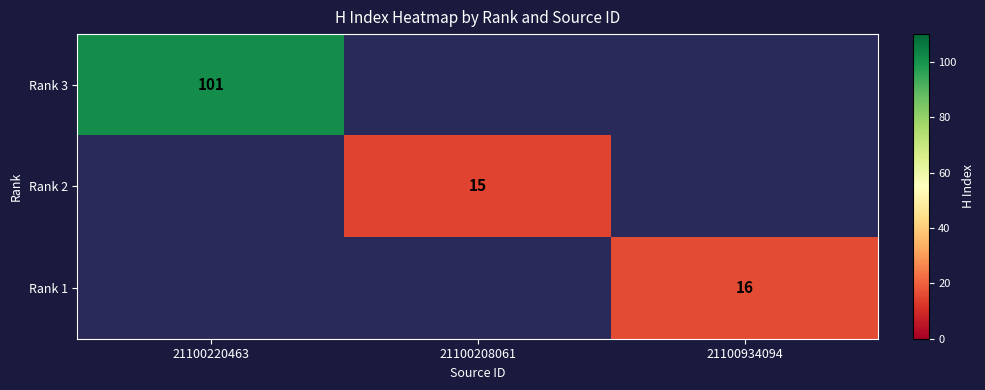

Is it true that Rank 1 equals 3 at 21100934094?

False